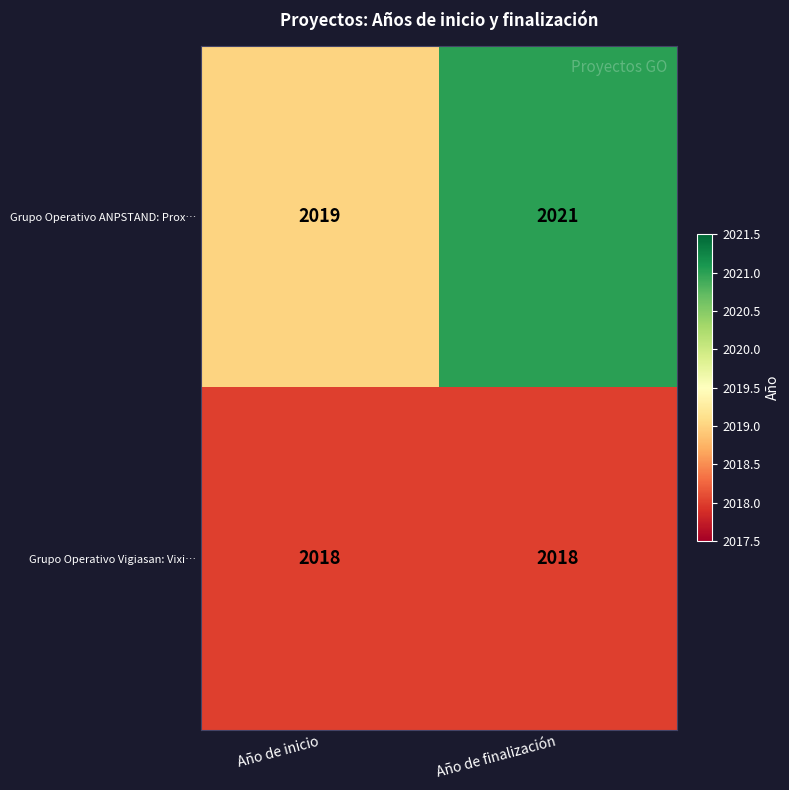

What is the approximate value of Grupo Operativo Vigiasan: Vixi… at Año de inicio?

2018